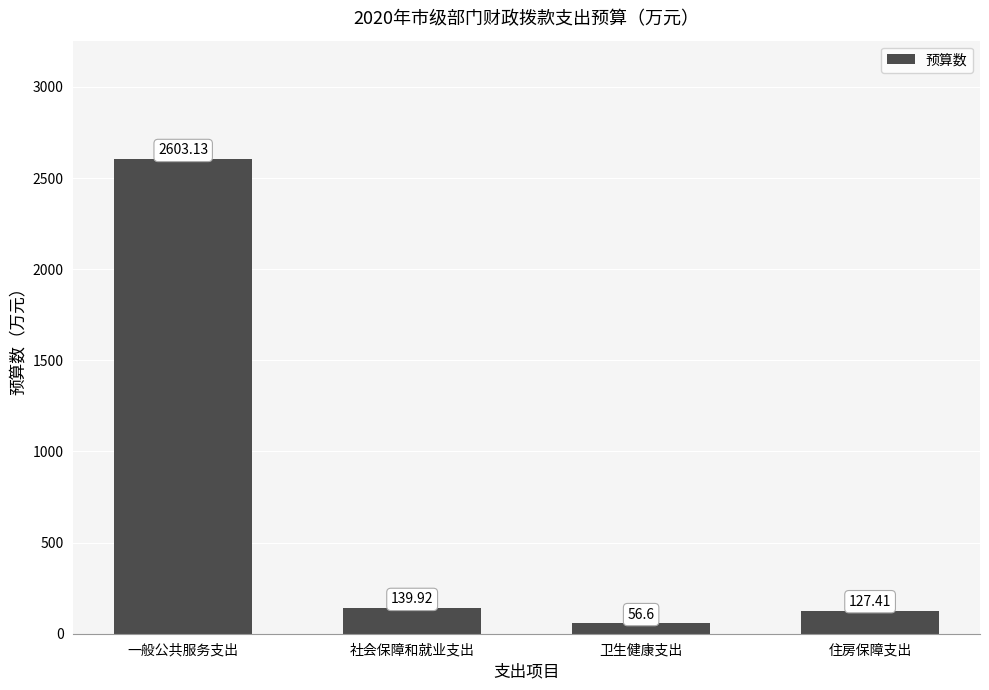

What value does the data have at 社会保障和就业支出?

139.9